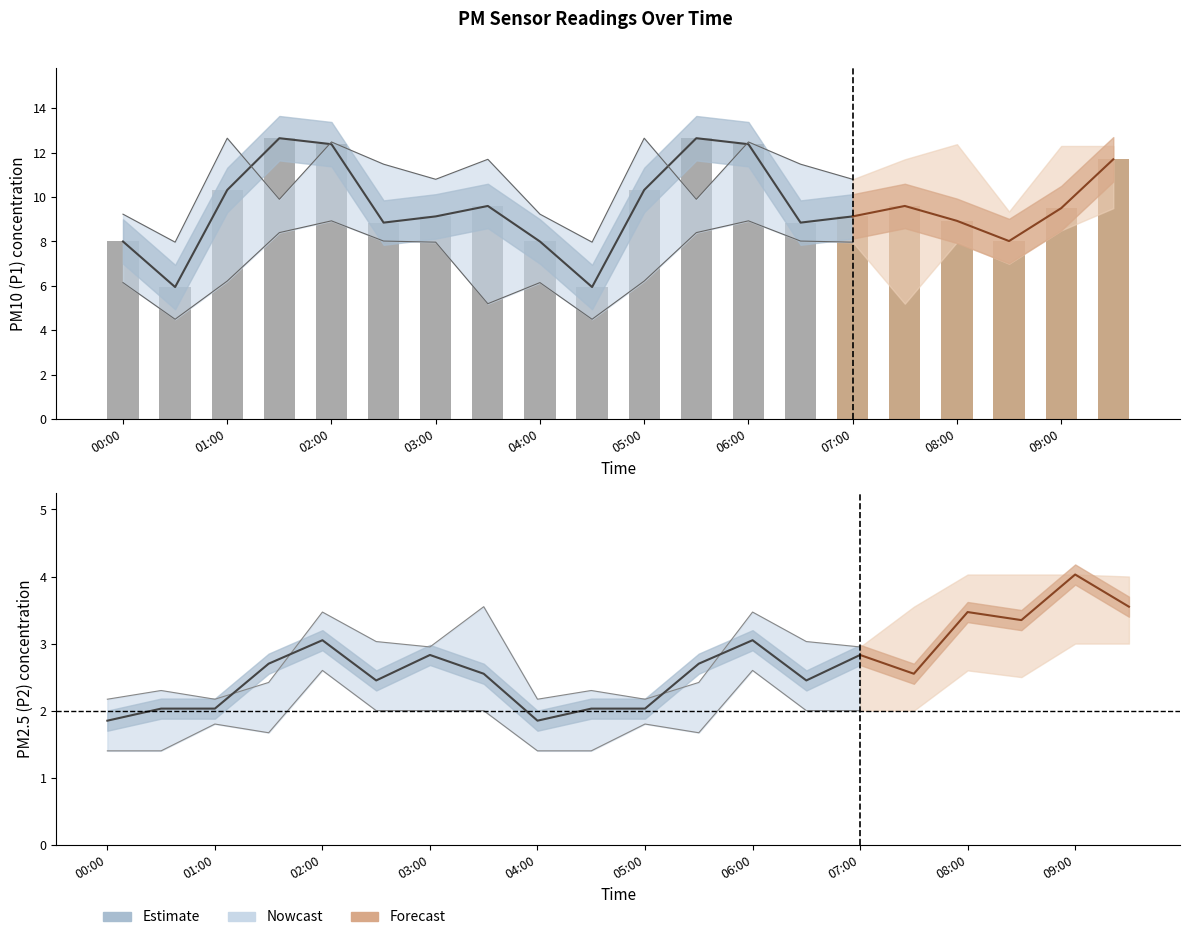

Rank the series by their maximum value, from highest to lowest.

P1, P1_upper, P1_lower, P2, P2_upper, P2_lower